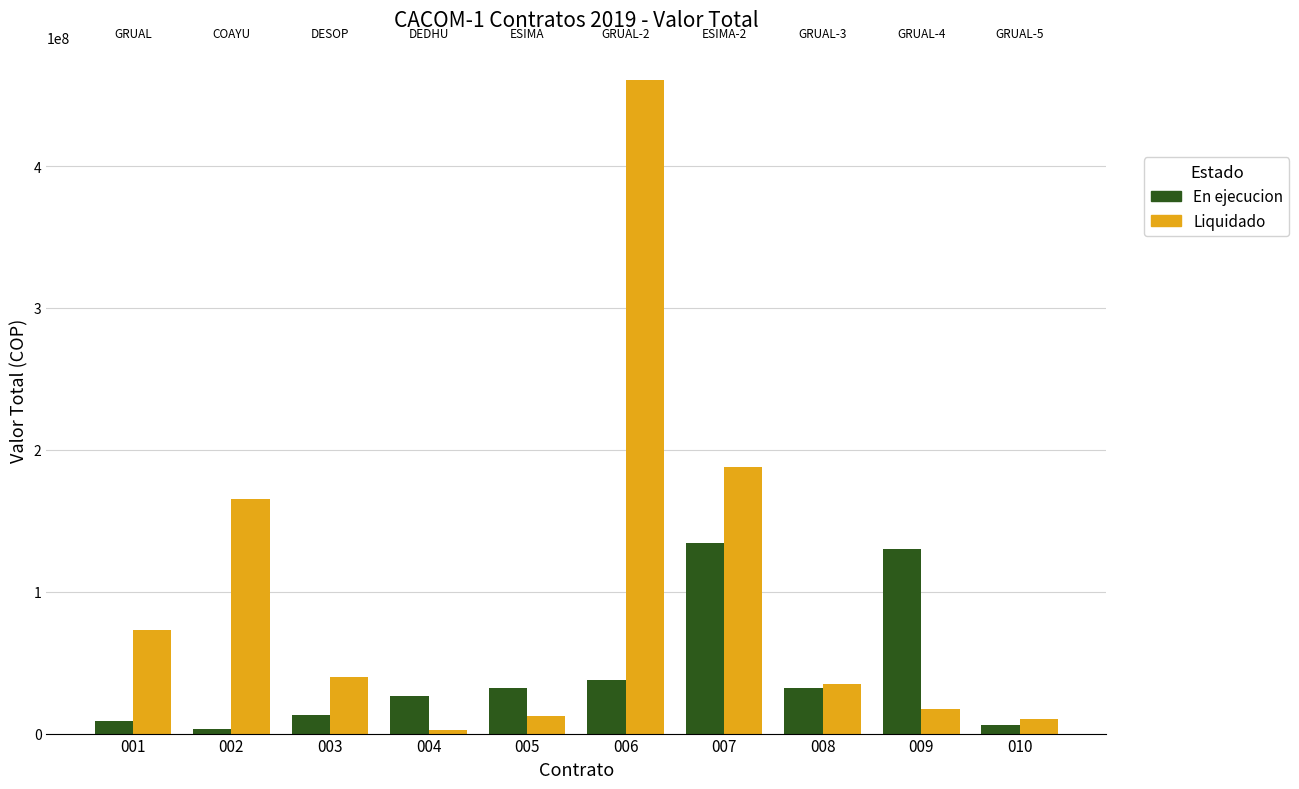

Which series has the largest range (max minus min)?

Liquidado